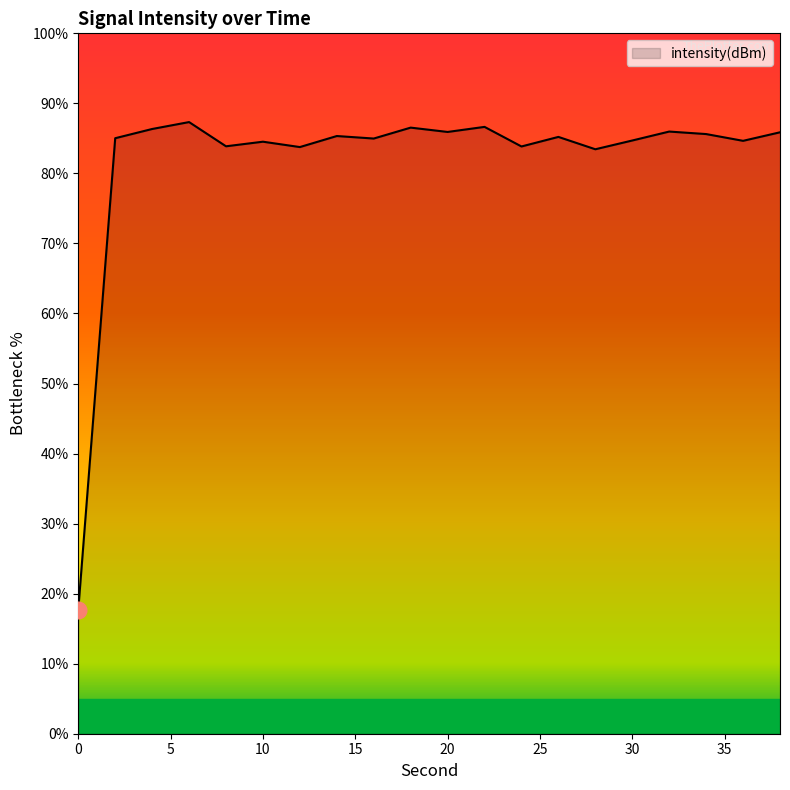

What is the difference between the maximum and minimum values?

69.6